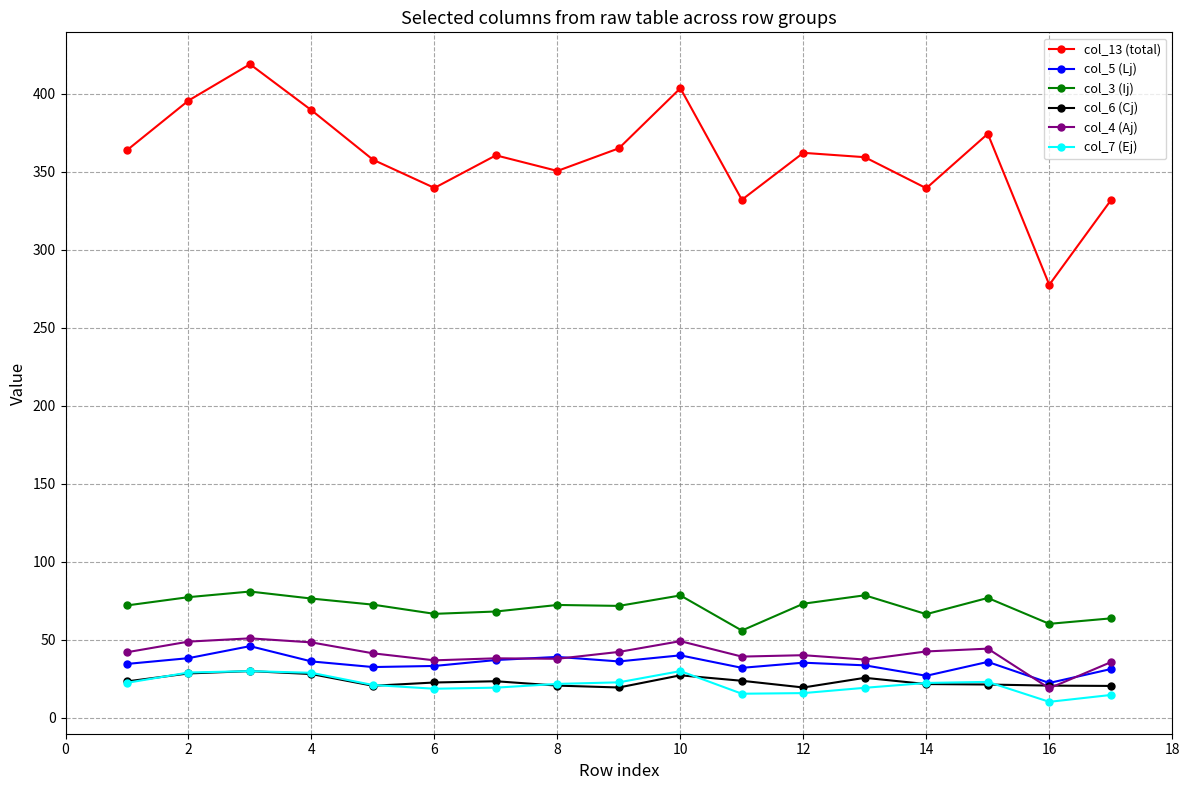

What are all the series names shown in the legend?

col_13 (total), col_5 (Lj), col_3 (Ij), col_6 (Cj), col_4 (Aj), col_7 (Ej)